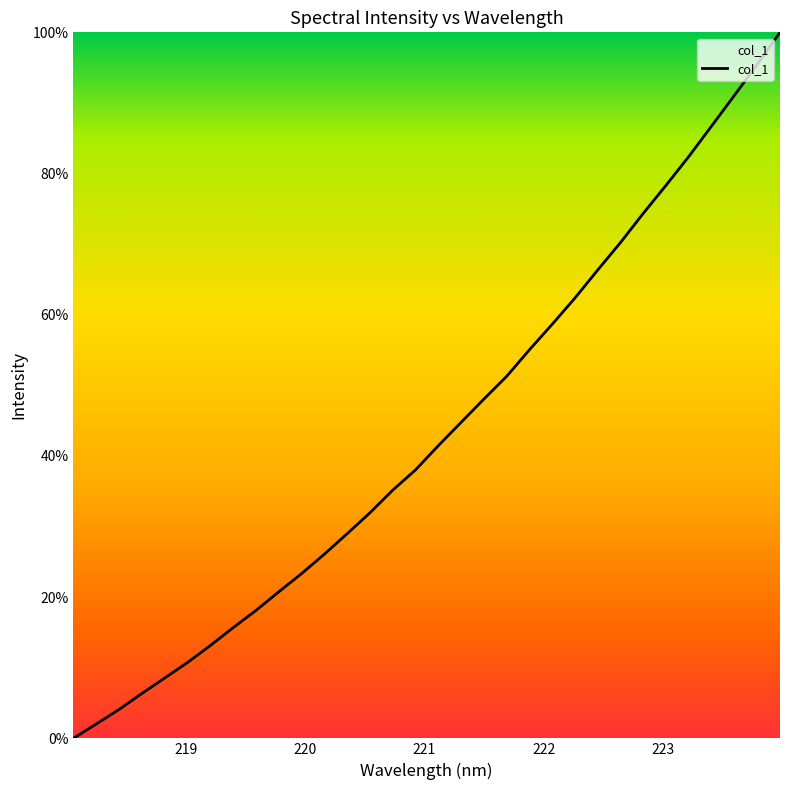

True or false: the data has more than 0 interior local peaks.

False